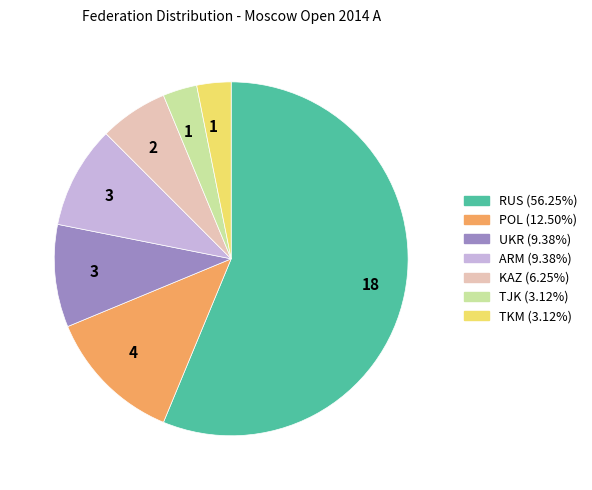

Which category has the biggest portion of the pie?

RUS